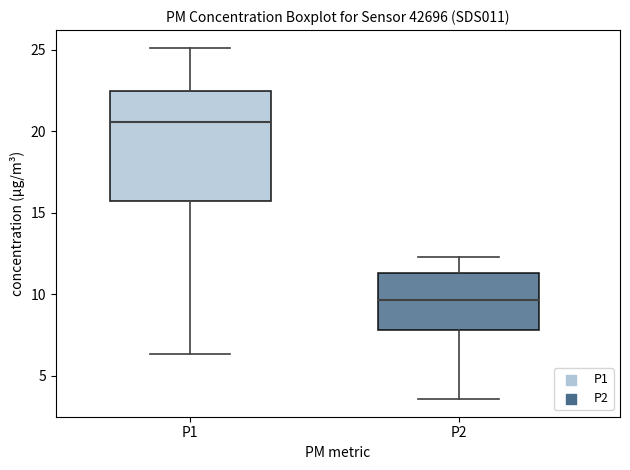

Where is the lower edge of the box for P2 on the y-axis? The values are not printed on the chart, so give them approximately, as read against the axis.

8.0